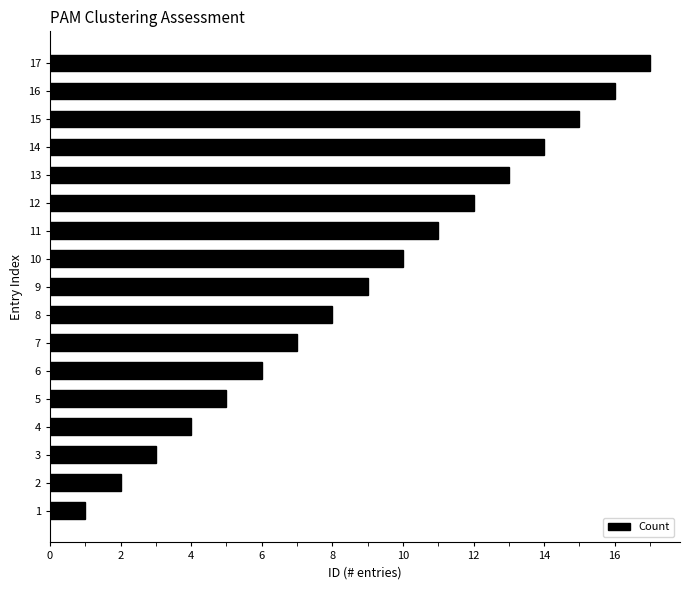

What is the ratio of the value at 8 to the value at 15?

0.5